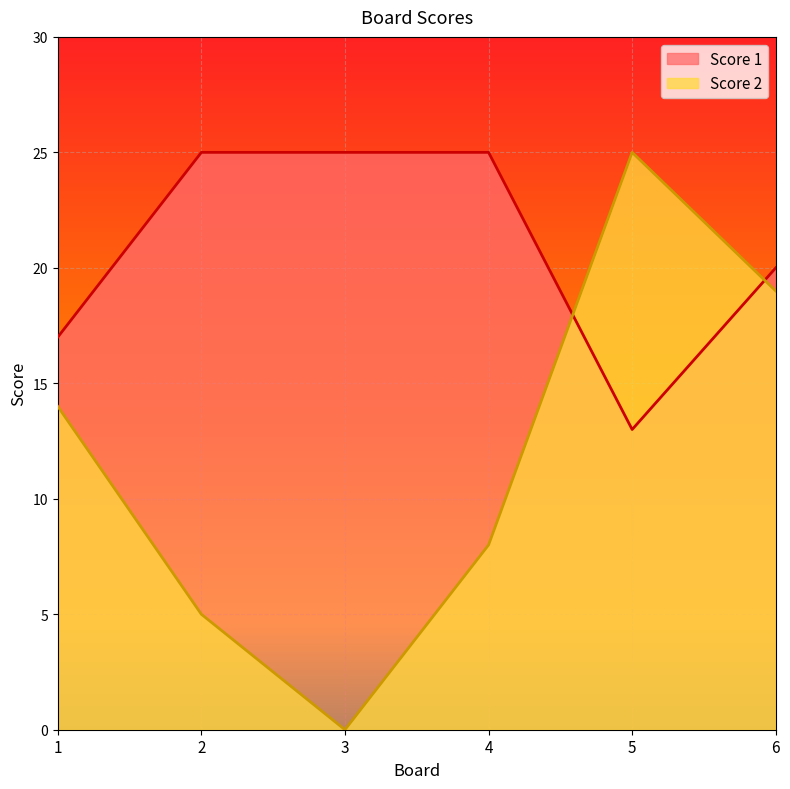

Reading left to right, what are all the values shown in this chart?

Score 2: 1=14	2=5	3=0	4=8	5=25	6=19
Score 1: 1=17	2=25	3=25	4=25	5=13	6=20